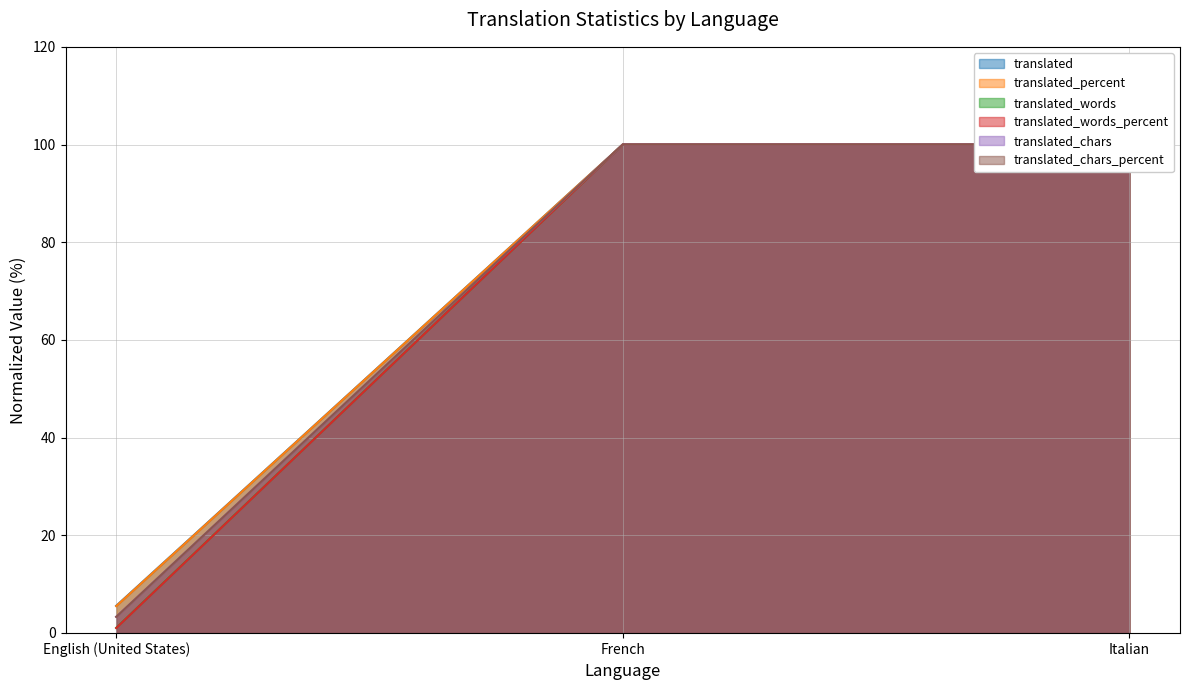

How many lines are shown in the chart?

6